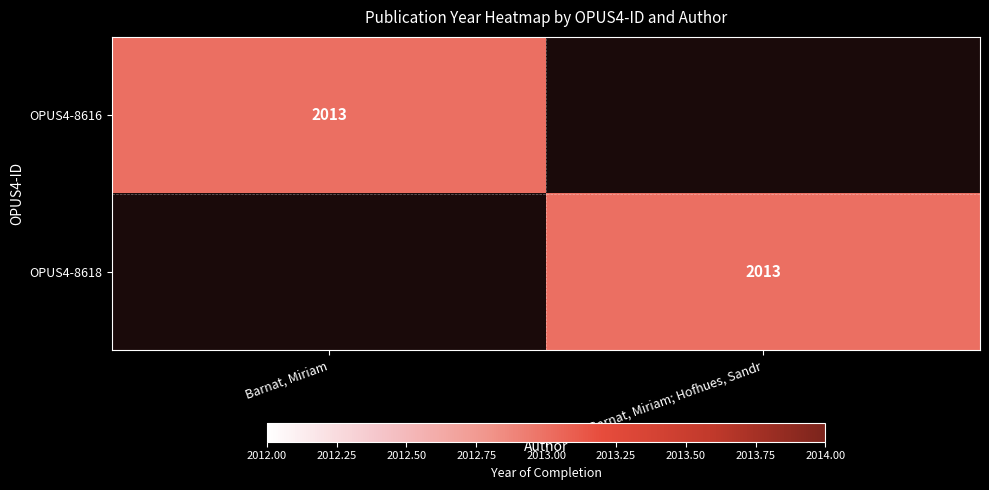

The OPUS4-8618 series shows 2013 at Barnat, Miriam; Hofhues, Sandr. True or false?

True